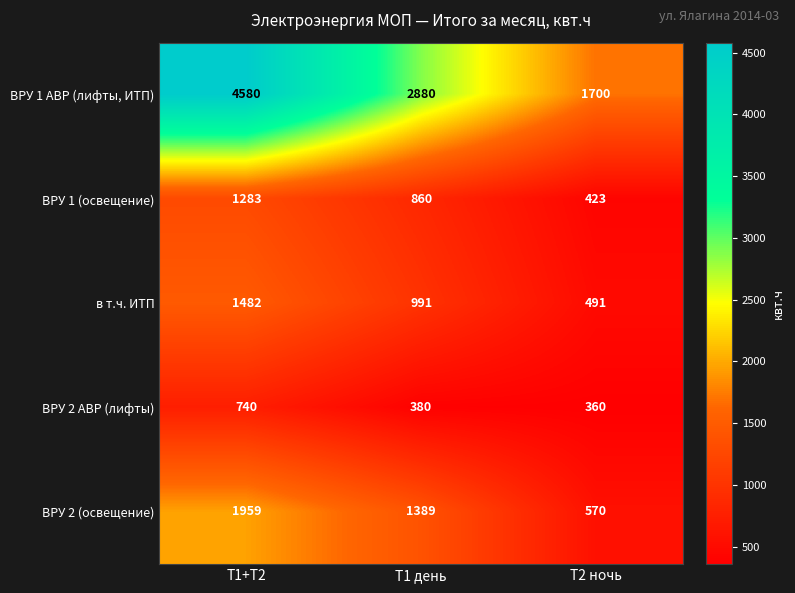

Which label corresponds to the smallest value in the chart?

Т2 ночь